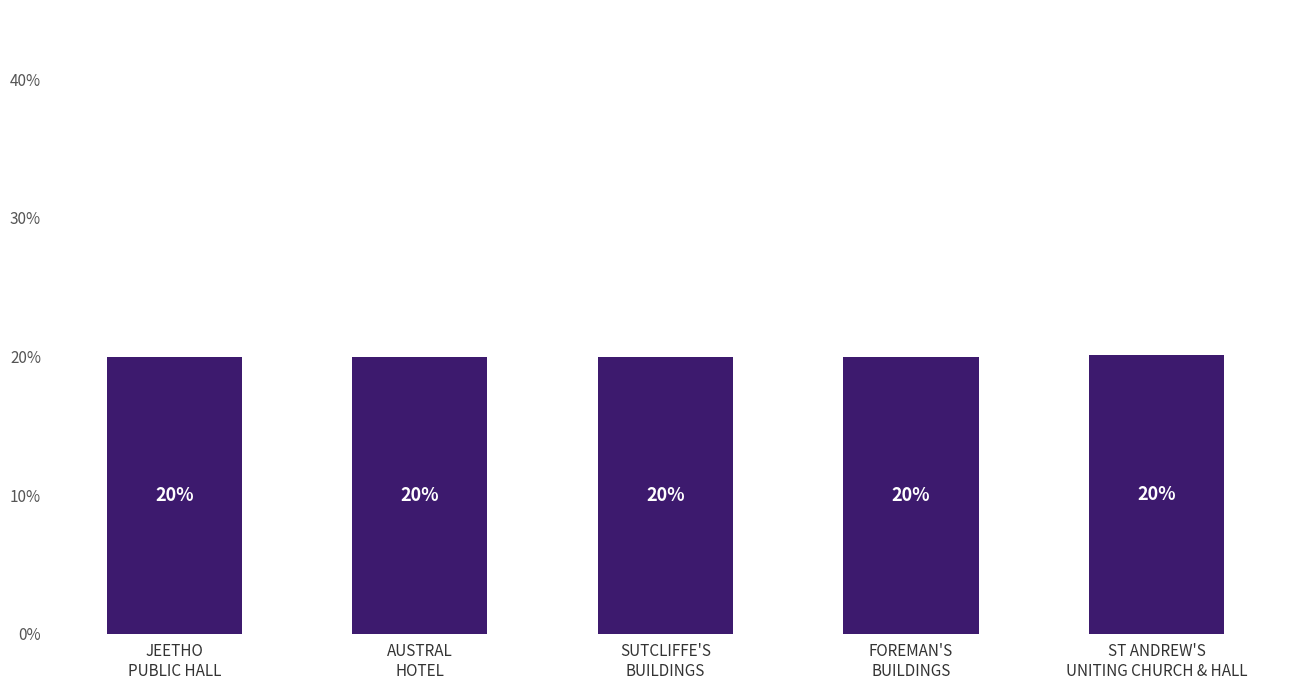

What is the greatest value displayed?

20.1